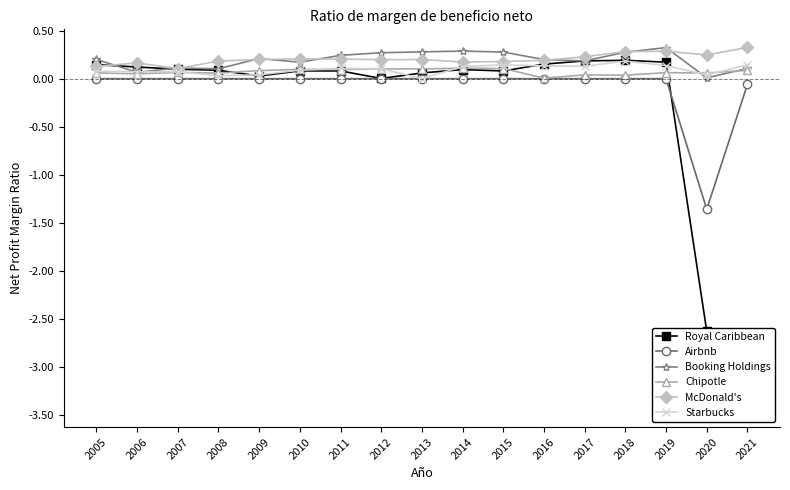

What is the value of the Chipotle point at the 9th from the left?

0.1